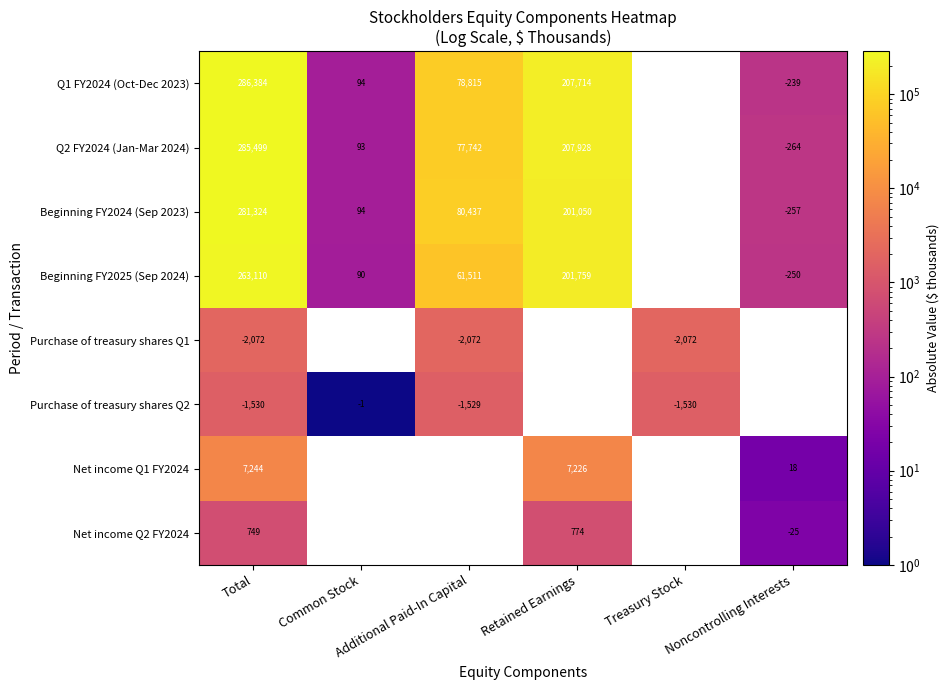

The value of Q1 FY2024 (Oct-Dec 2023) at Additional Paid-In Capital is 78815.0. True or false?

True